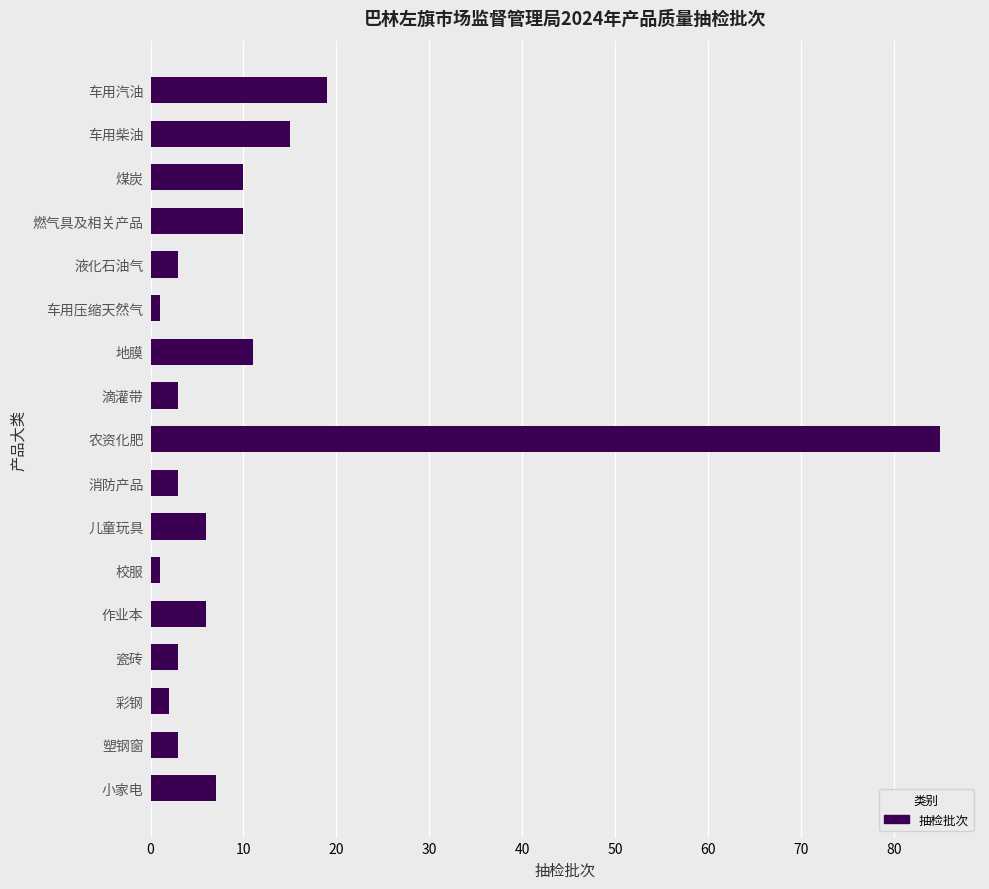

Reading bottom to top, what are all the values shown in this chart?

7	3	2	3	6	1	6	3	85	3	11	1	3	10	10	15	19